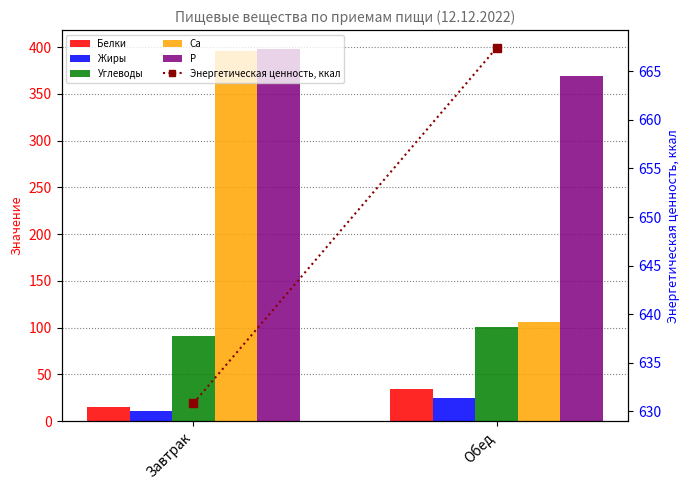

At which category is the sum across all series the highest?

Завтрак